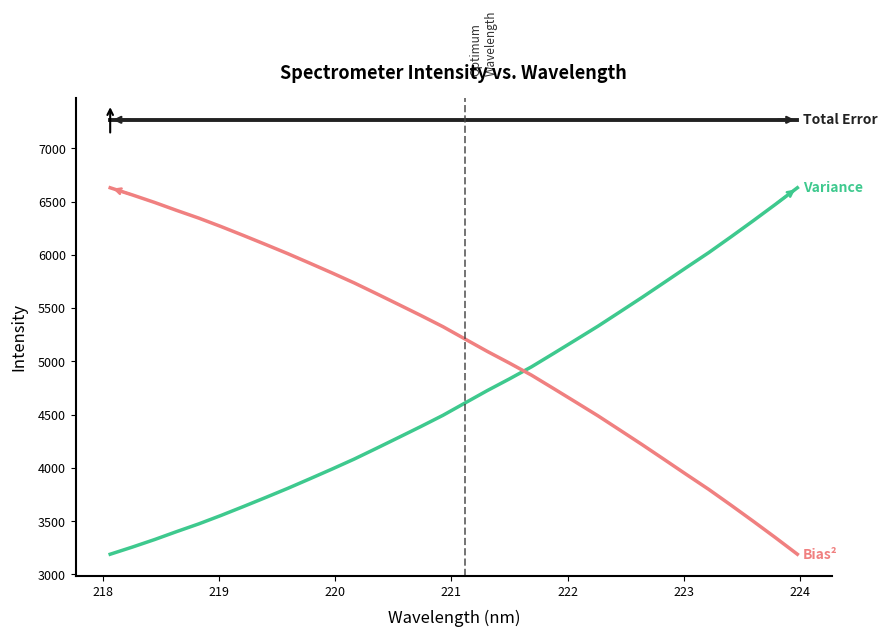

What is the smallest value displayed?

3189.5